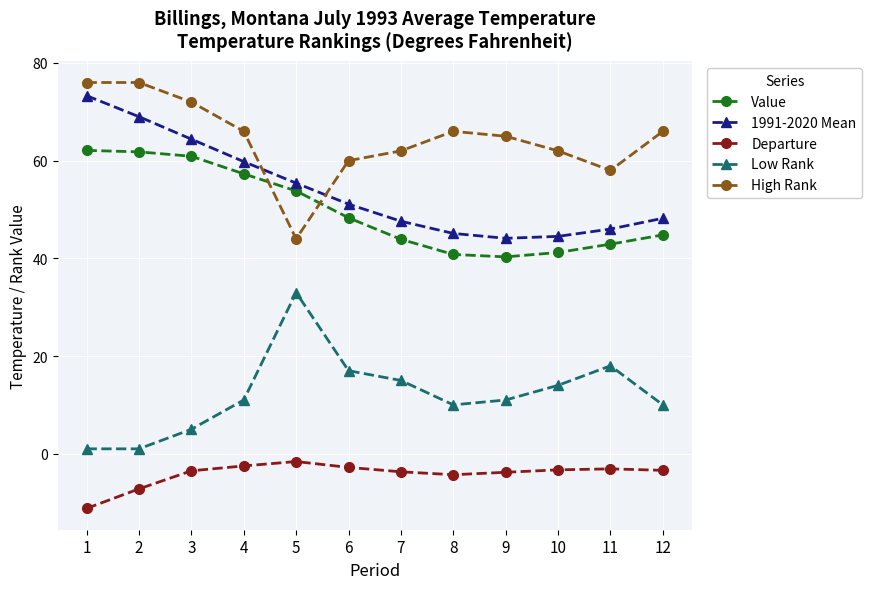

At which label does Departure first exceed -3?

4